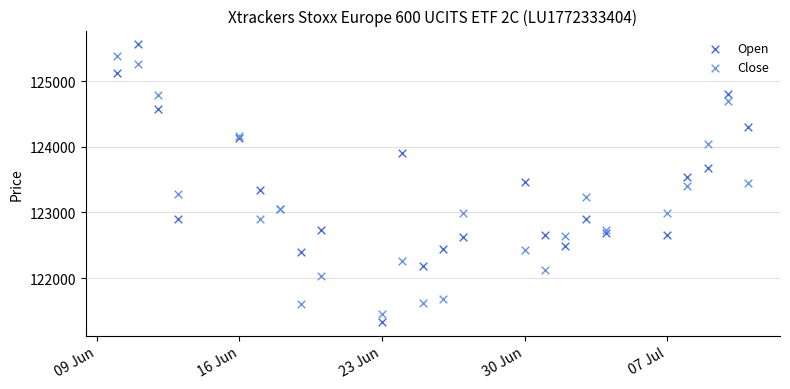

What are all the series names shown in the legend?

Open, Close